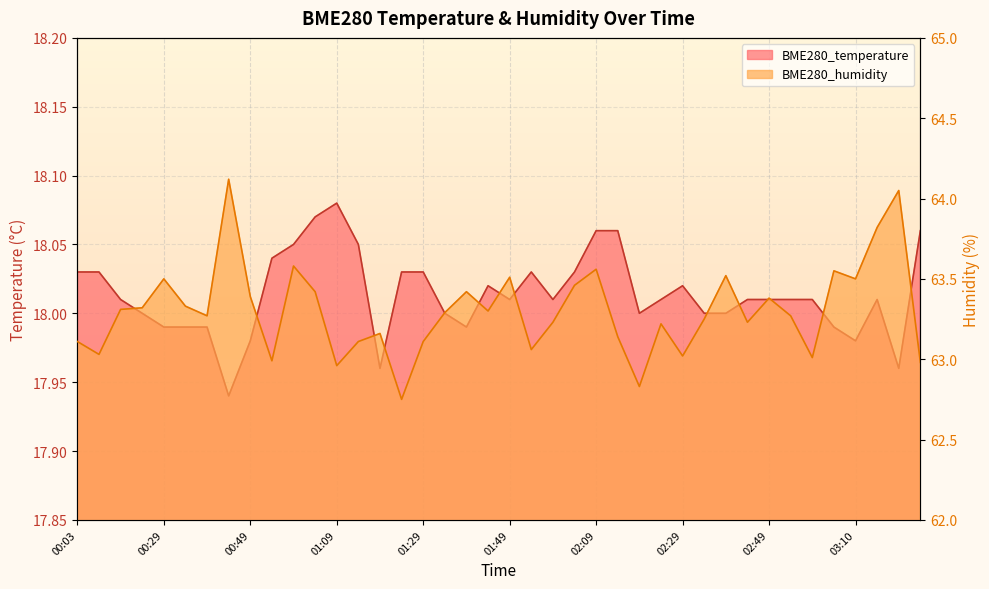

Between 01:29 and 00:34, which is larger?

01:29